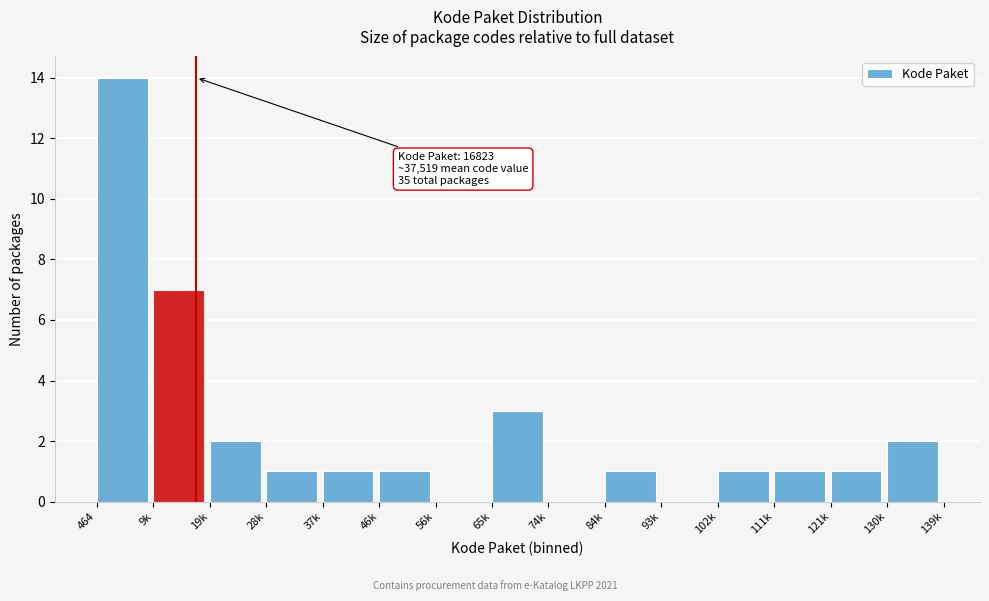

Reading left to right, list all the values displayed in this chart.

464=14	9k=7	19k=2	28k=1	37k=1	46k=1	56k=0	65k=3	74k=0	84k=1	93k=0	102k=1	111k=1	121k=1	130k=2